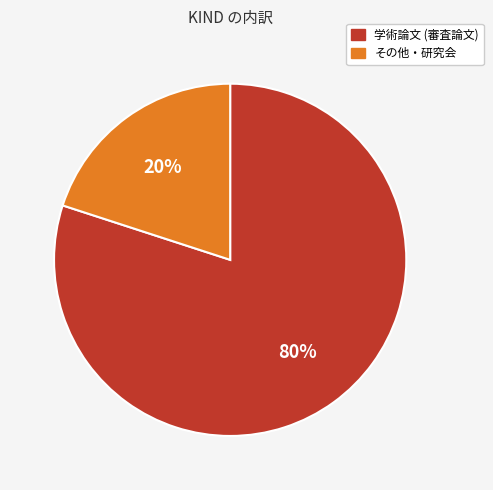

How many segments does this pie chart have?

2